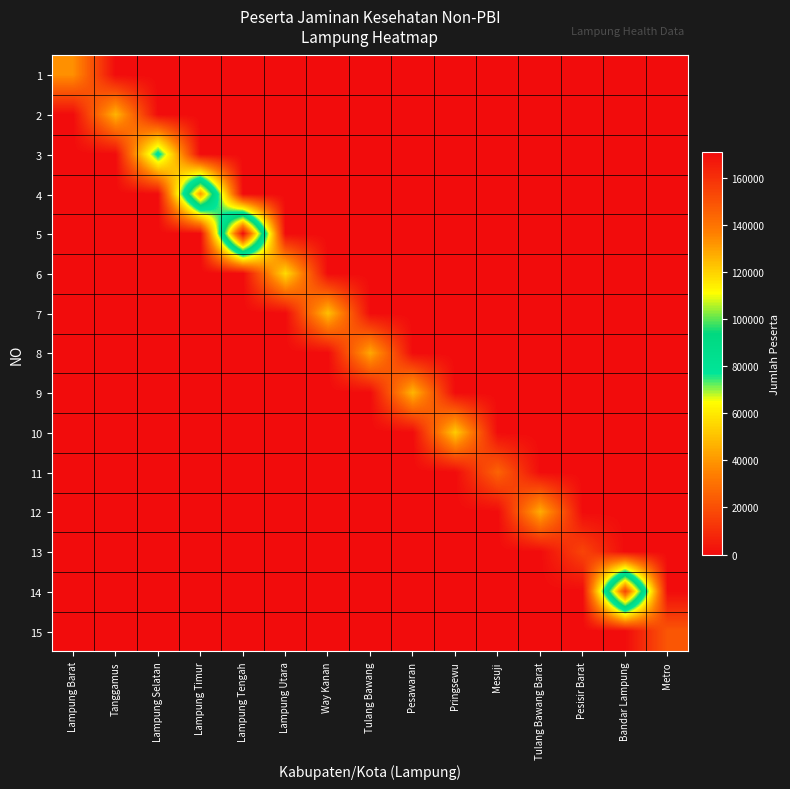

Which series has the largest range (max minus min)?

5